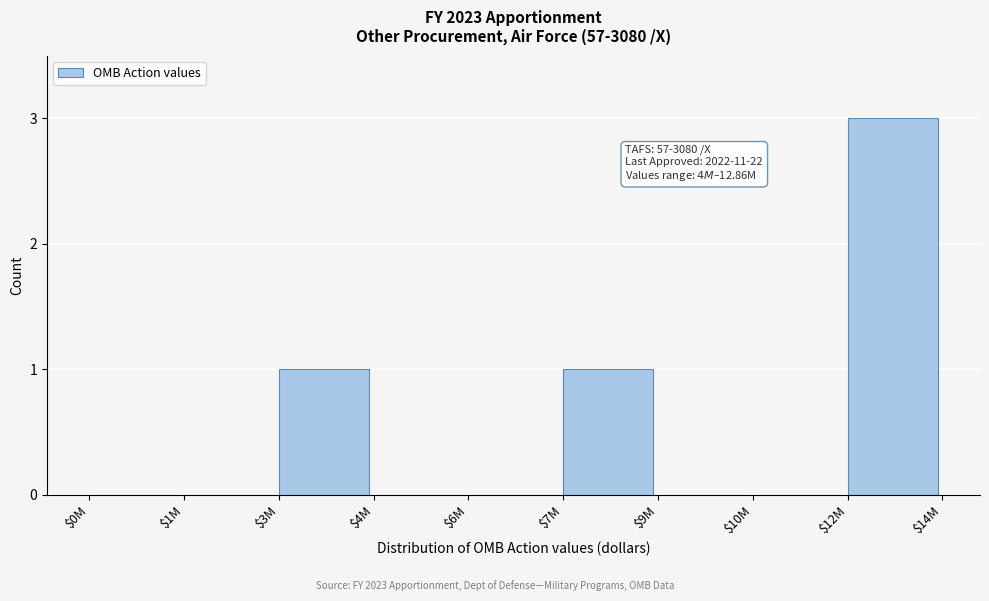

At which category does the chart reach its peak across all series?

$12M